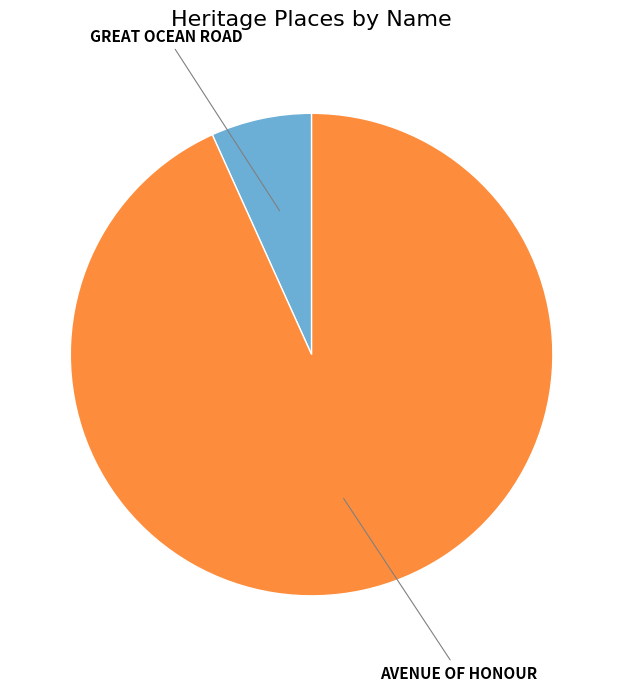

Is the sum of AVENUE OF HONOUR and GREAT OCEAN ROAD greater than half?

Yes